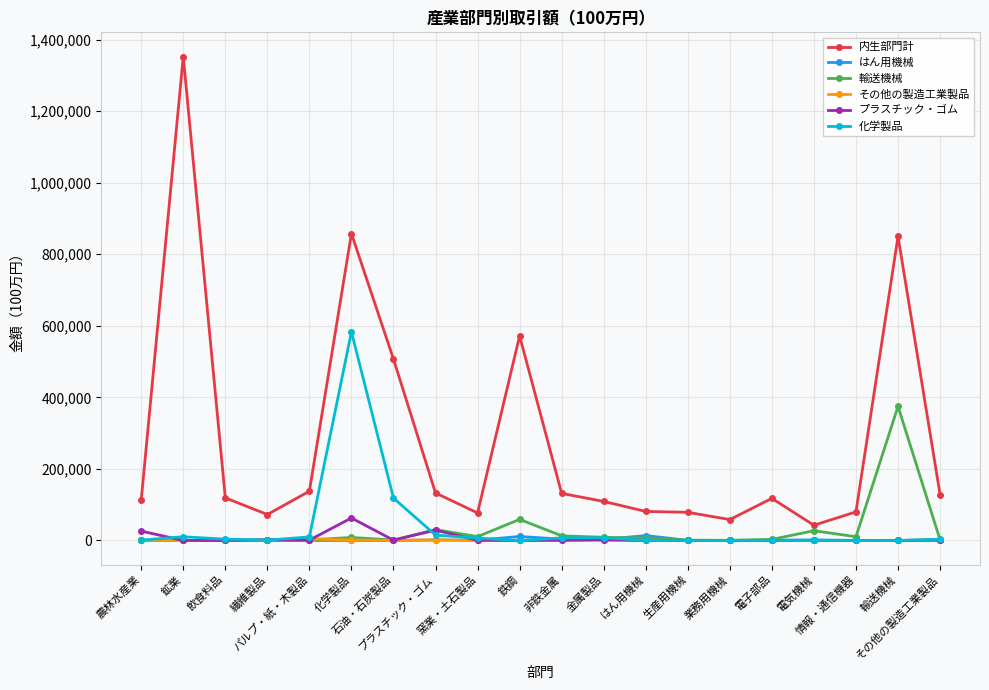

What is the greatest value displayed?

1352481